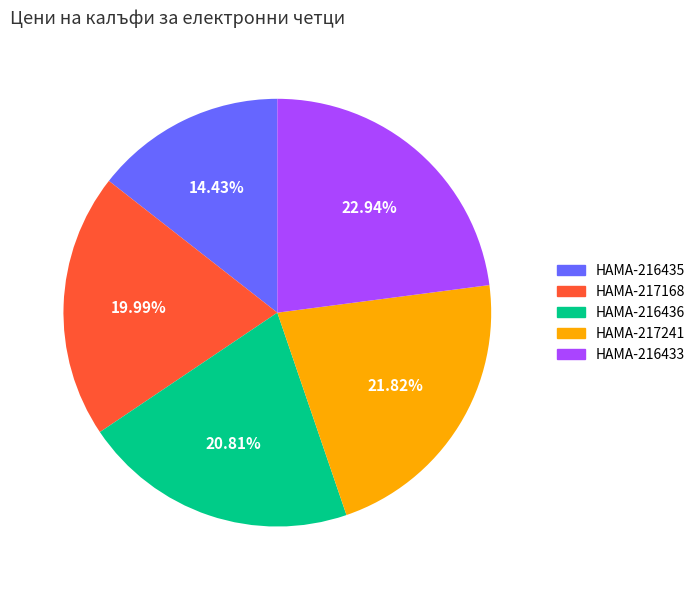

To the nearest percent, what percentage of the pie is HAMA-217241?

22%